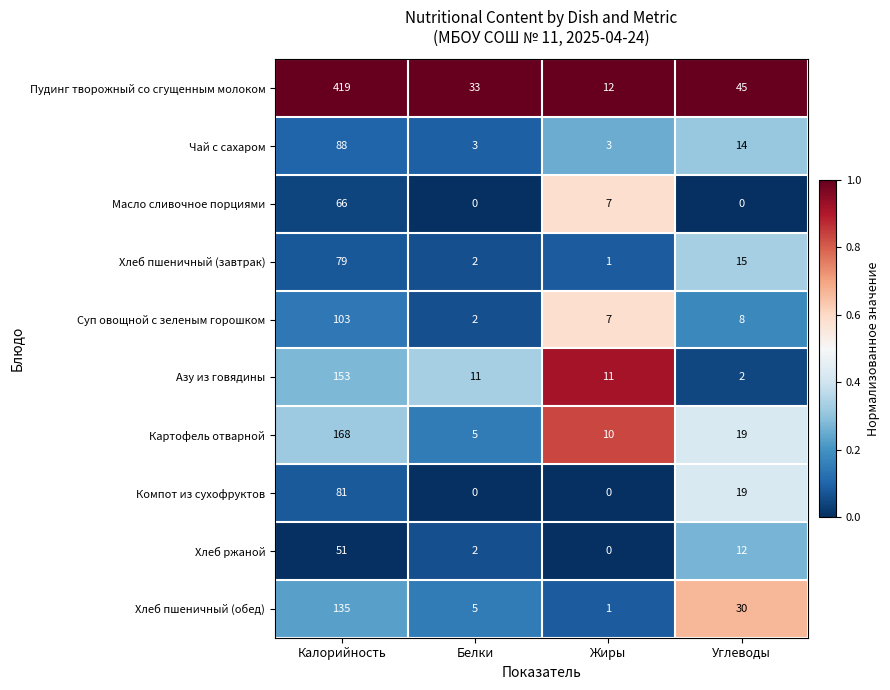

Which category has the highest value across all series?

Калорийность